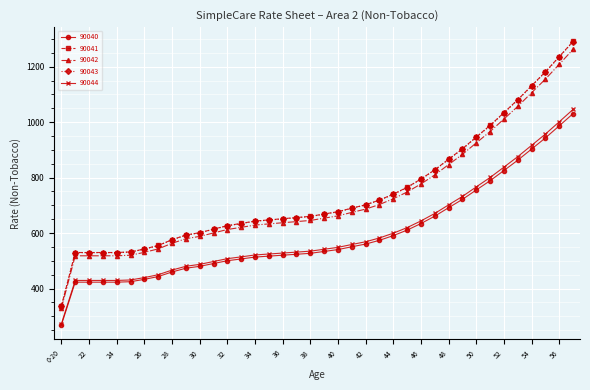

What is the difference between the maximum and minimum values in the 90040 series?

762.1